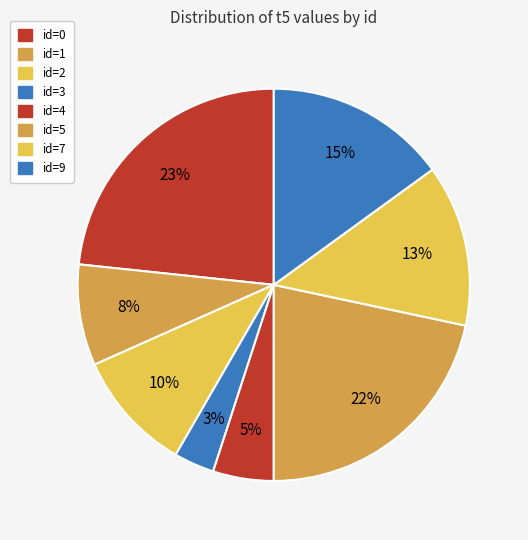

Which slice is the largest?

id=0